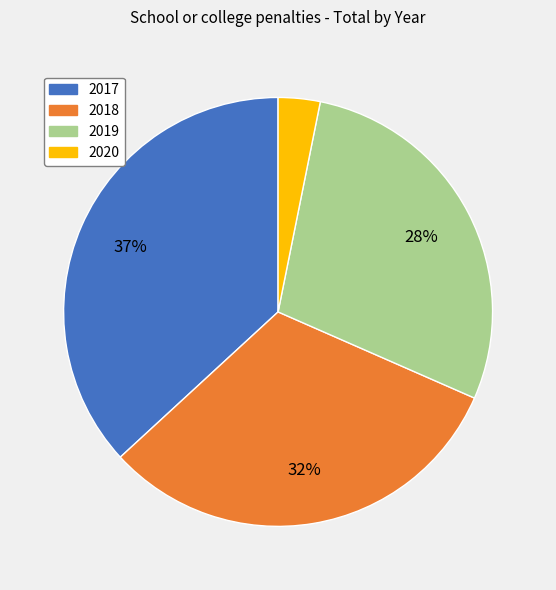

Do 2019 and 2020 together represent more than half of the pie?

No